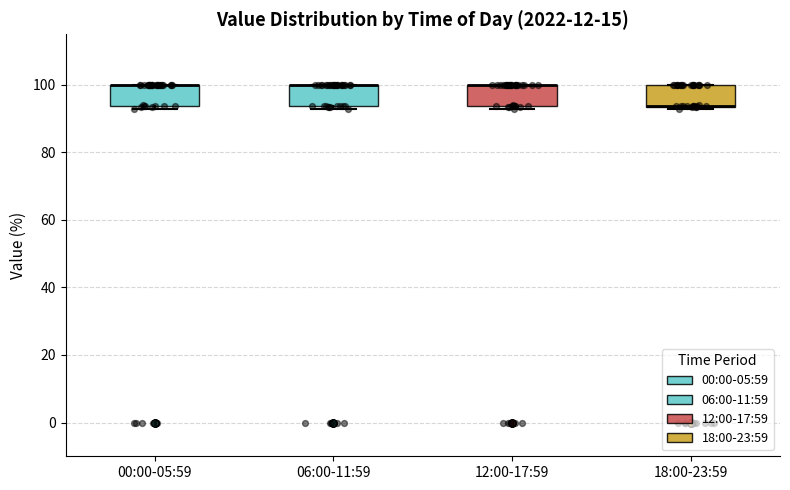

Where is the upper edge of the box for 12:00-17:59 on the y-axis? The values are not printed on the chart, so give them approximately, as read against the axis.

100